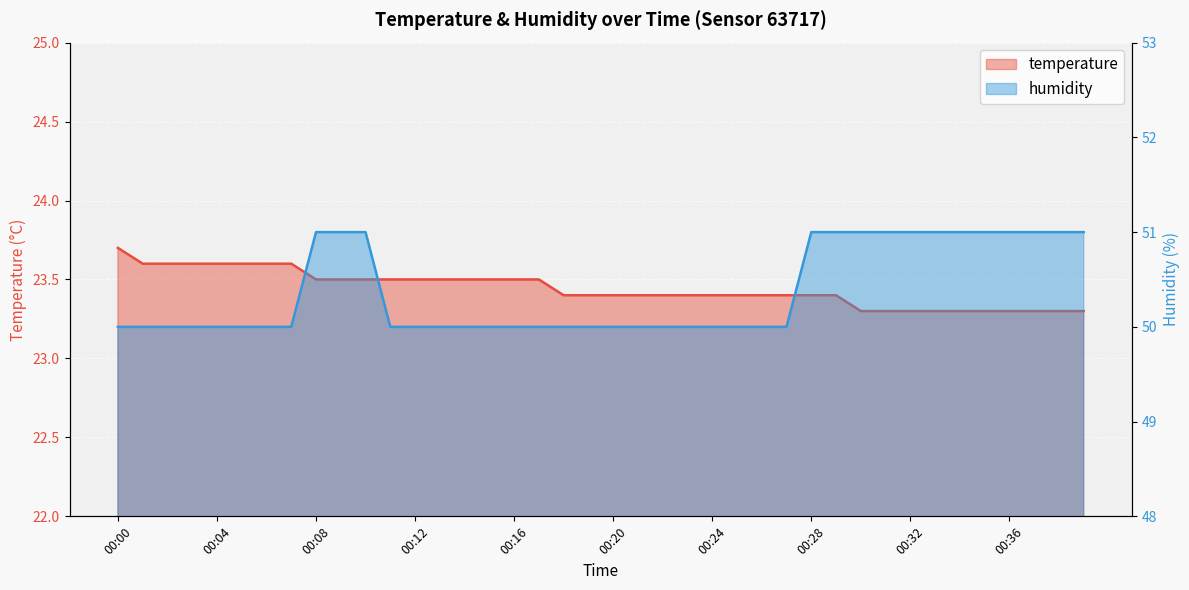

The value of humidity at 00:19 is 50.0. True or false?

True